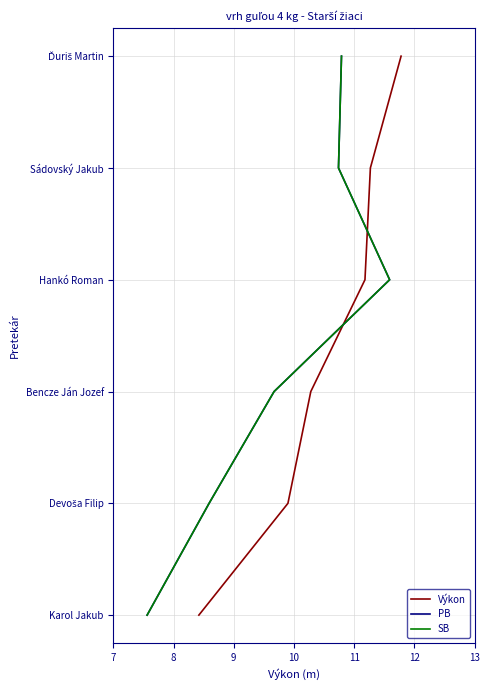

True or false: PB has more than 1 interior local peaks.

False